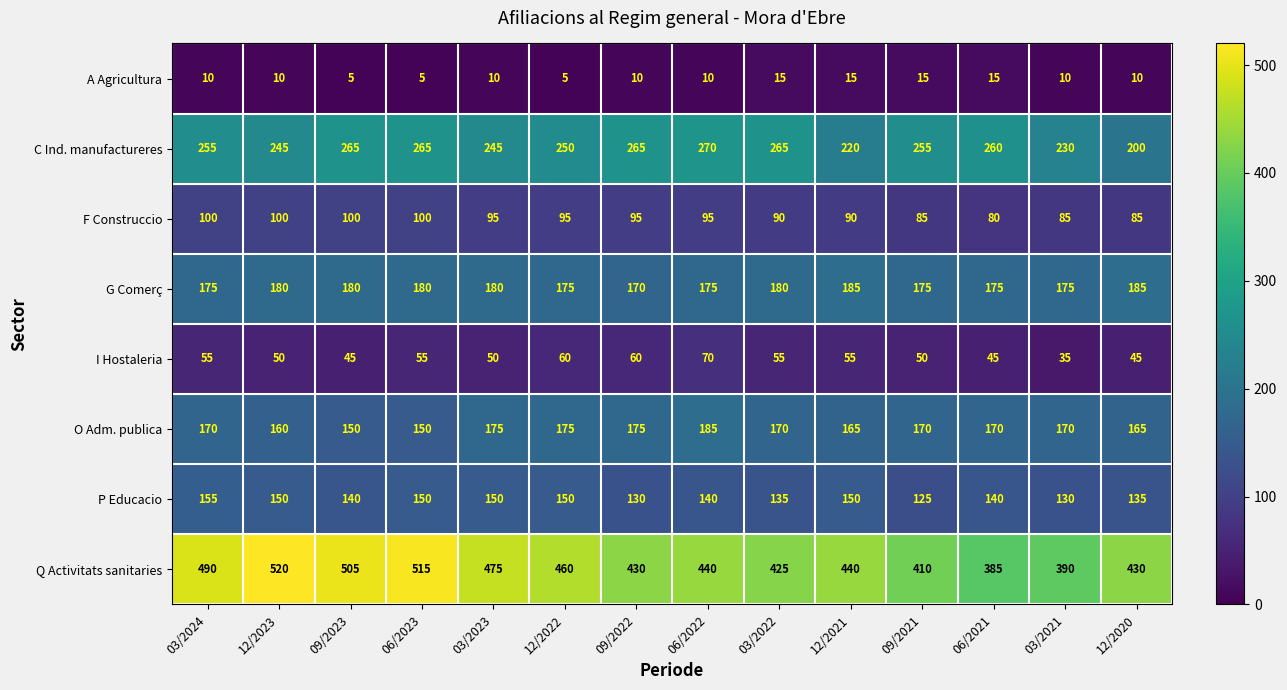

How many G Comerç values are between 175 and 180?

11